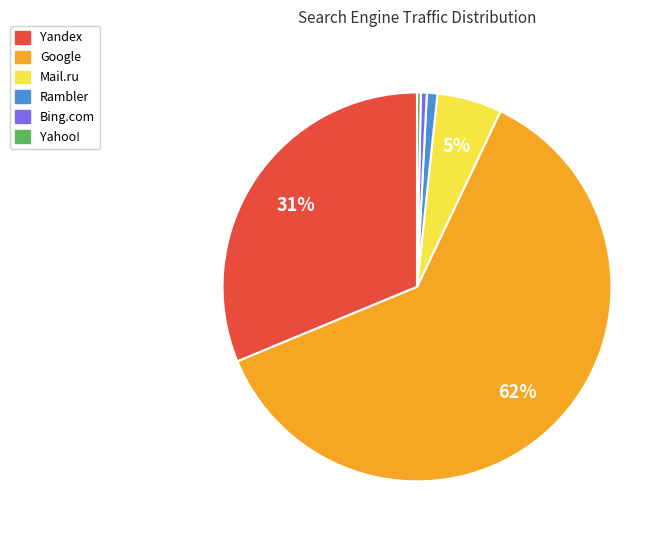

To the nearest percent, what is the difference between the Bing.com and Mail.ru slice percentages?

5%